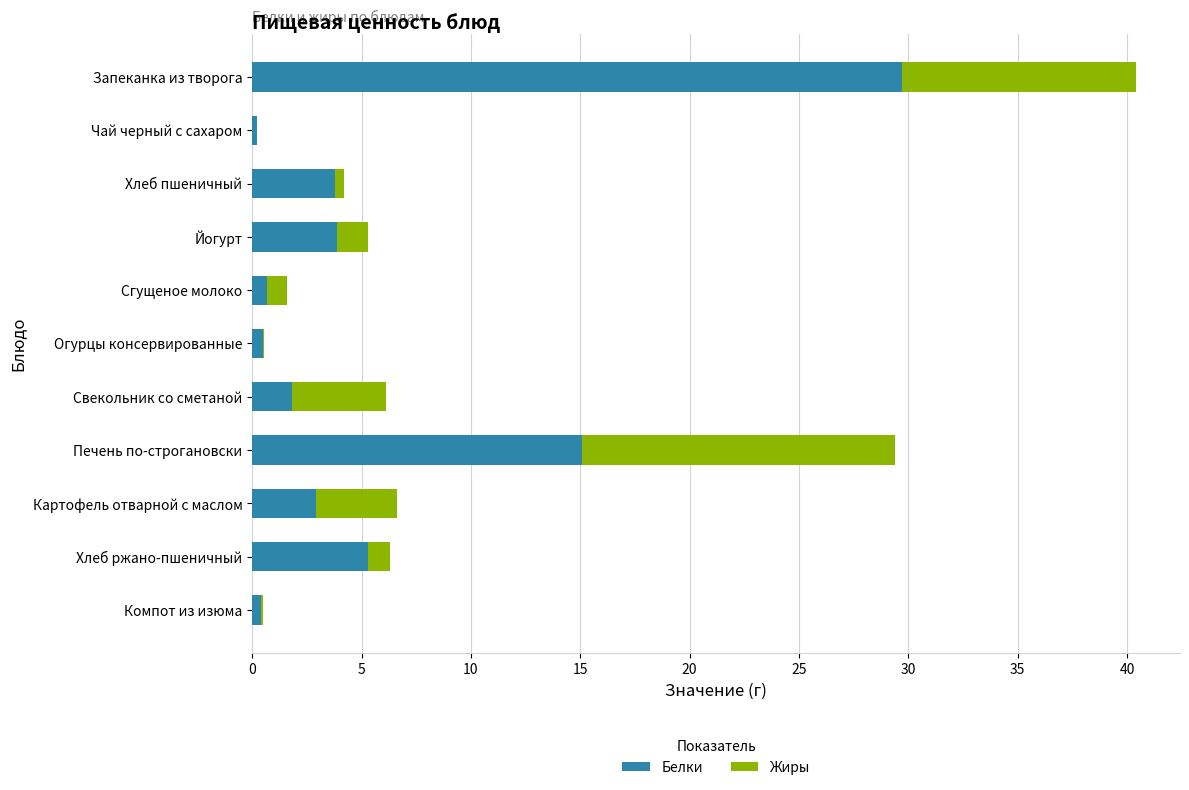

True or false: Белки has a value of 1.8 at Свекольник со сметаной.

True